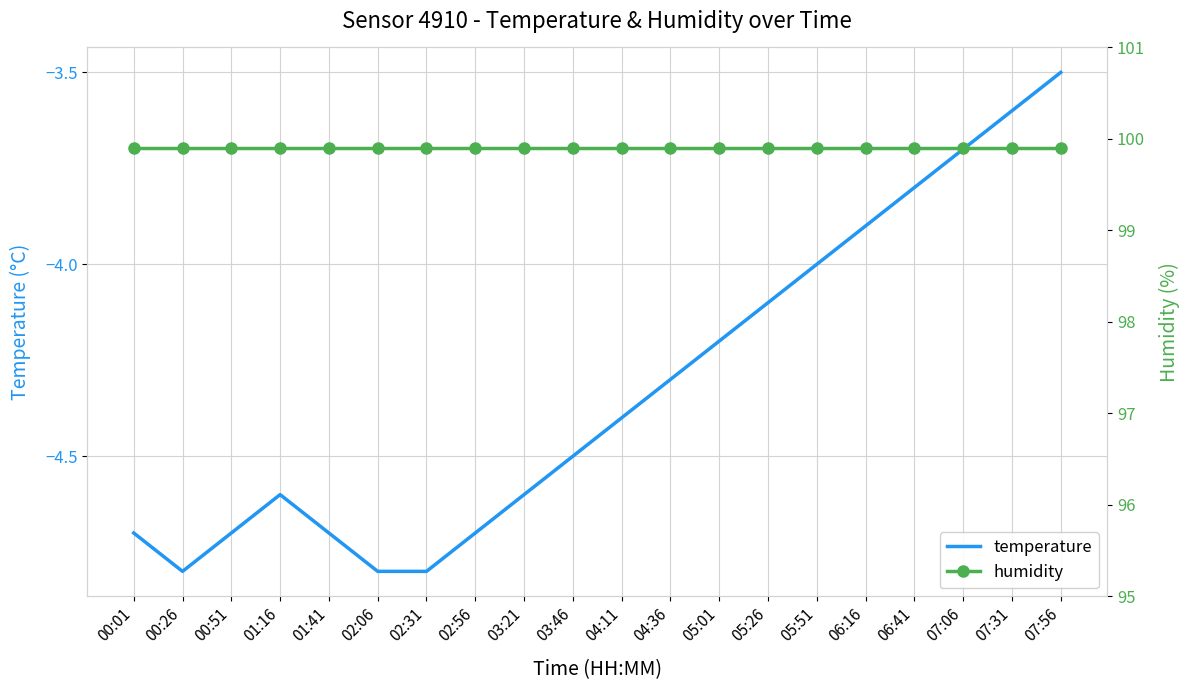

Read the humidity value at 07:56.

99.9